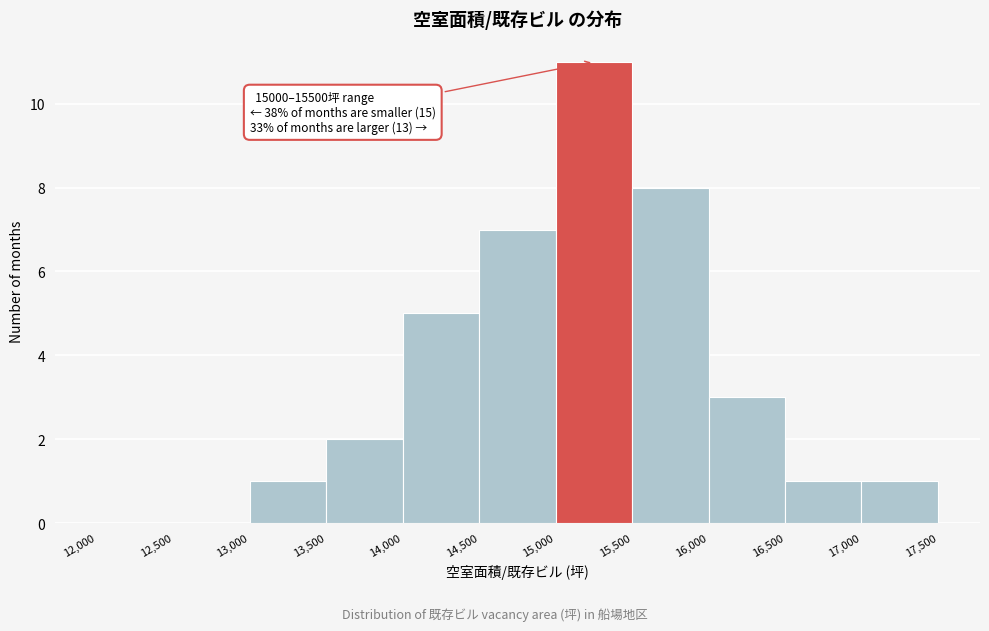

Over which range of the x-axis is the bar tallest?

15,000 to 15,500